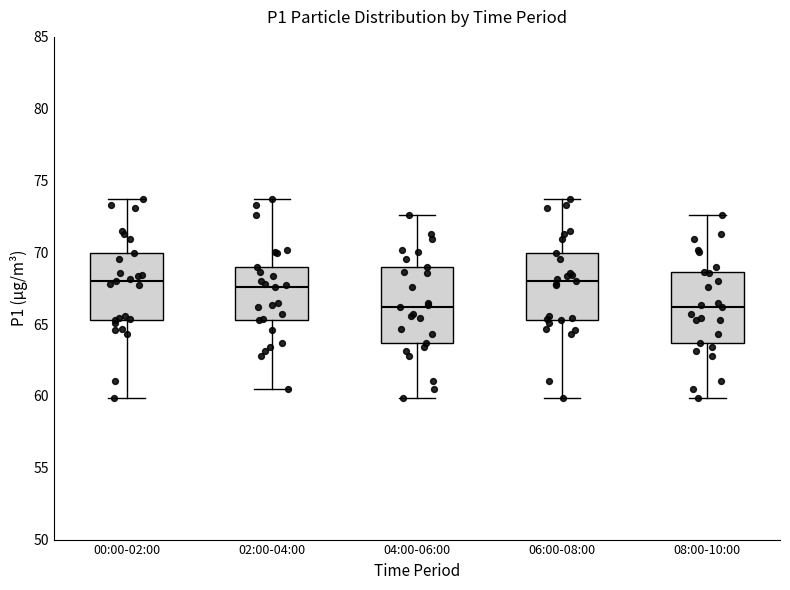

Reading left to right, transcribe this box plot: for each box, give where its median line is, the range the box spans, and where its two whiskers end, as read against the y-axis. The values are not printed on the chart, so give them approximately, as read against the axis.

00:00-02:00: median 68.0, box 65.5 to 70.0, whiskers 60.0 to 73.5
02:00-04:00: median 67.5, box 65.5 to 69.0, whiskers 60.5 to 73.5
04:00-06:00: median 66.0, box 63.5 to 69.0, whiskers 60.0 to 72.5
06:00-08:00: median 68.0, box 65.5 to 70.0, whiskers 60.0 to 73.5
08:00-10:00: median 66.0, box 63.5 to 68.5, whiskers 60.0 to 72.5